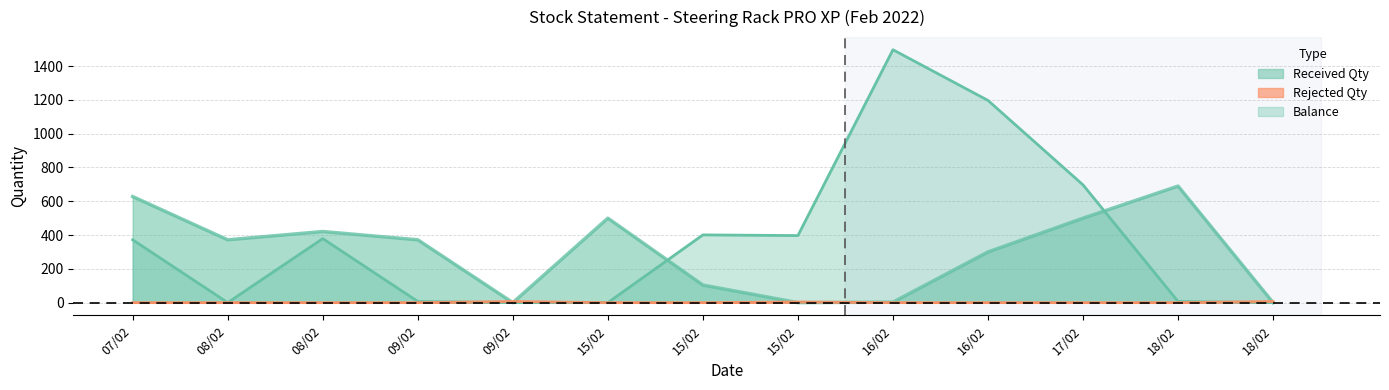

What is the spread (max minus min) of values at 16/02?

1497